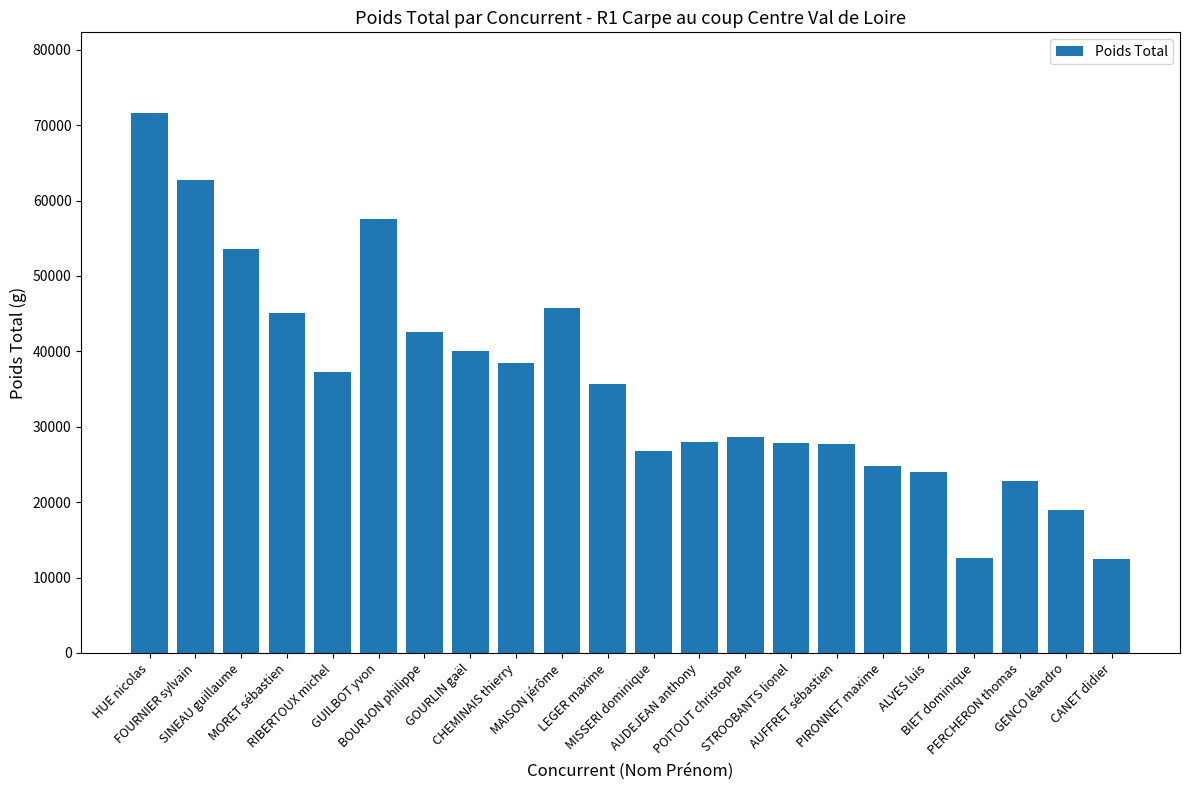

What is the greatest value displayed?

71570